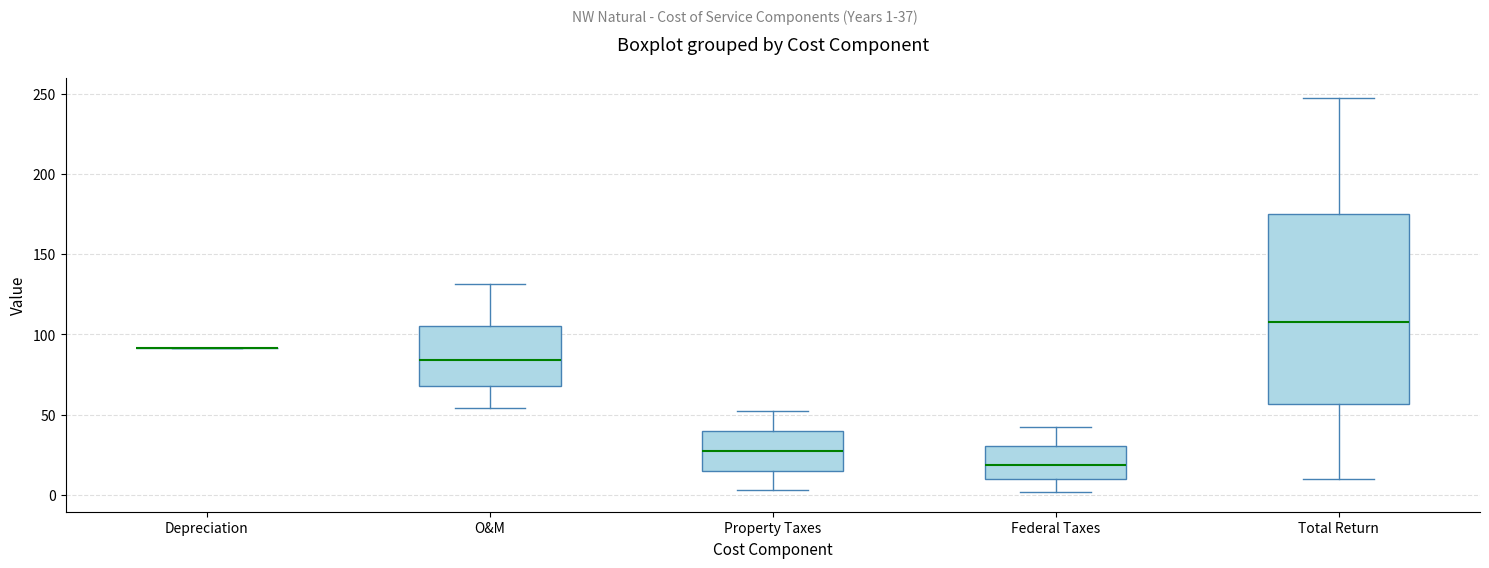

Reading left to right, transcribe this box plot: for each box, give where its median line is, the range the box spans, and where its two whiskers end, as read against the y-axis. The values are not printed on the chart, so give them approximately, as read against the axis.

Depreciation: box collapsed to a line at 90, whiskers 90 to 90
O&M: median 85, box 70 to 105, whiskers 55 to 130
Property Taxes: median 25, box 15 to 40, whiskers 5 to 50
Federal Taxes: median 20, box 10 to 30, whiskers 0 to 45
Total Return: median 110, box 55 to 175, whiskers 10 to 250